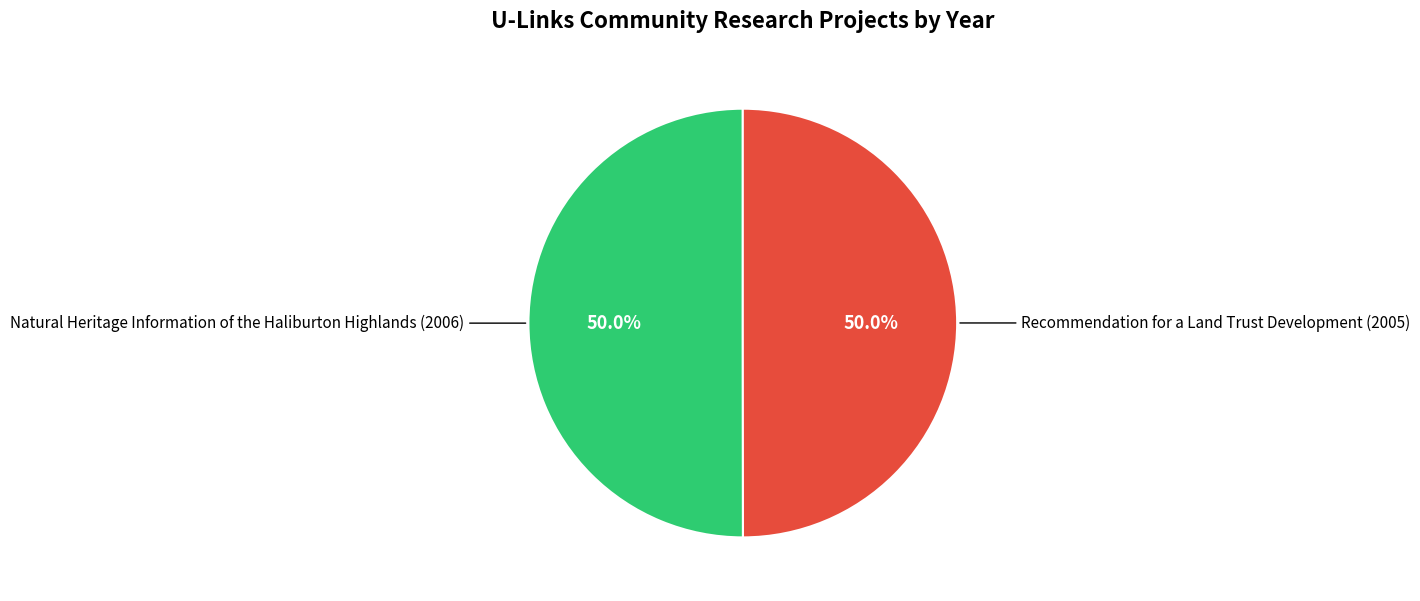

What is the majority slice?

Natural Heritage Information of the Haliburton Highlands (2006)